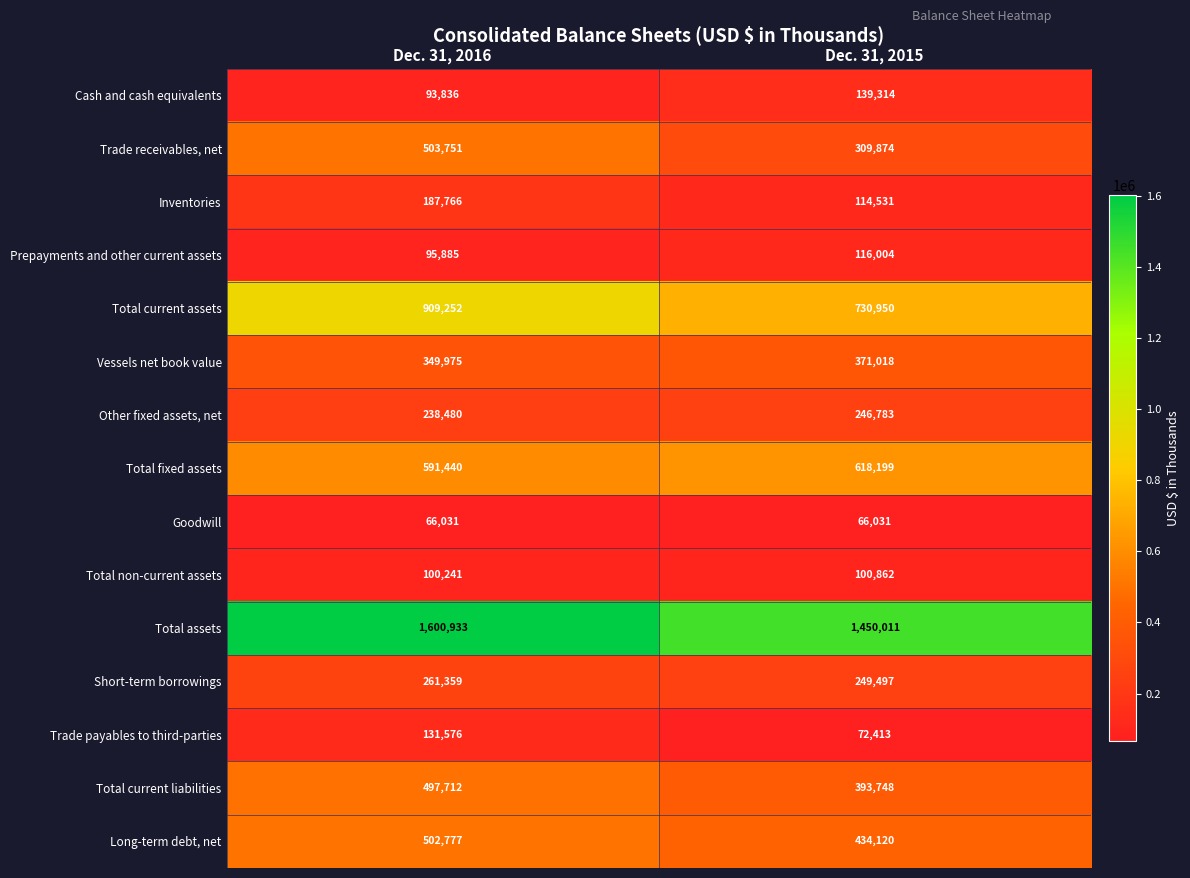

Which label corresponds to the largest value in the chart?

Dec. 31, 2016